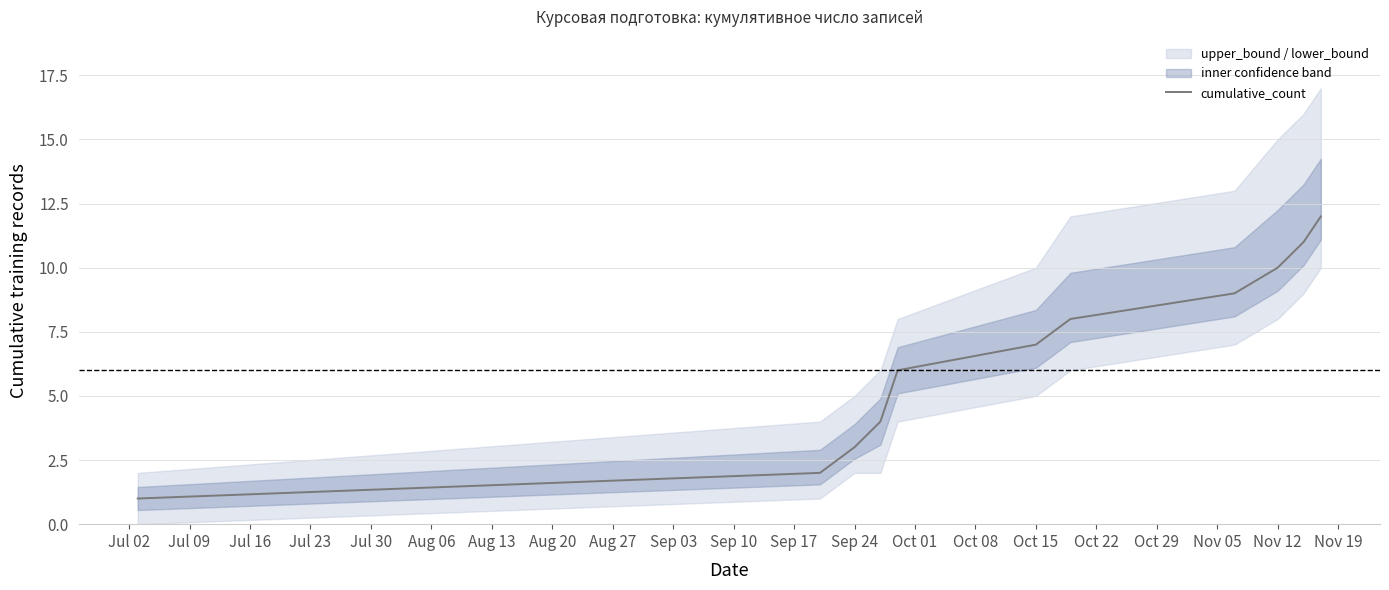

The cumulative_count series shows 3 at Sep 24. True or false?

True